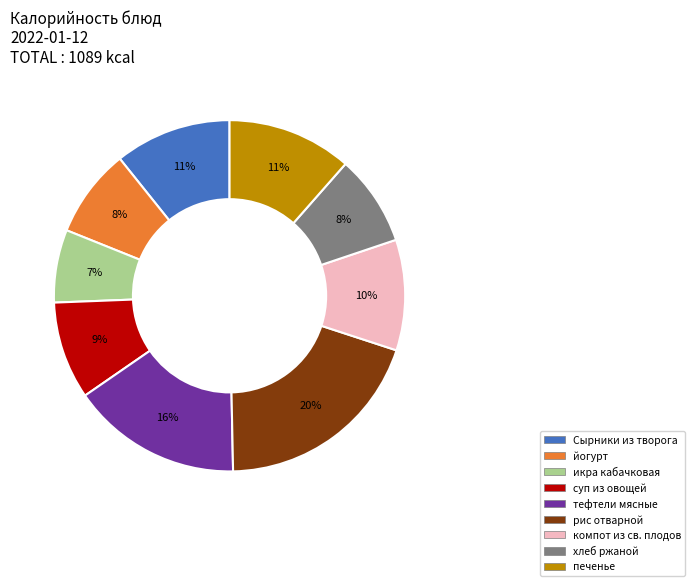

Is the sum of тефтели мясные and Сырники из творога greater than half?

No